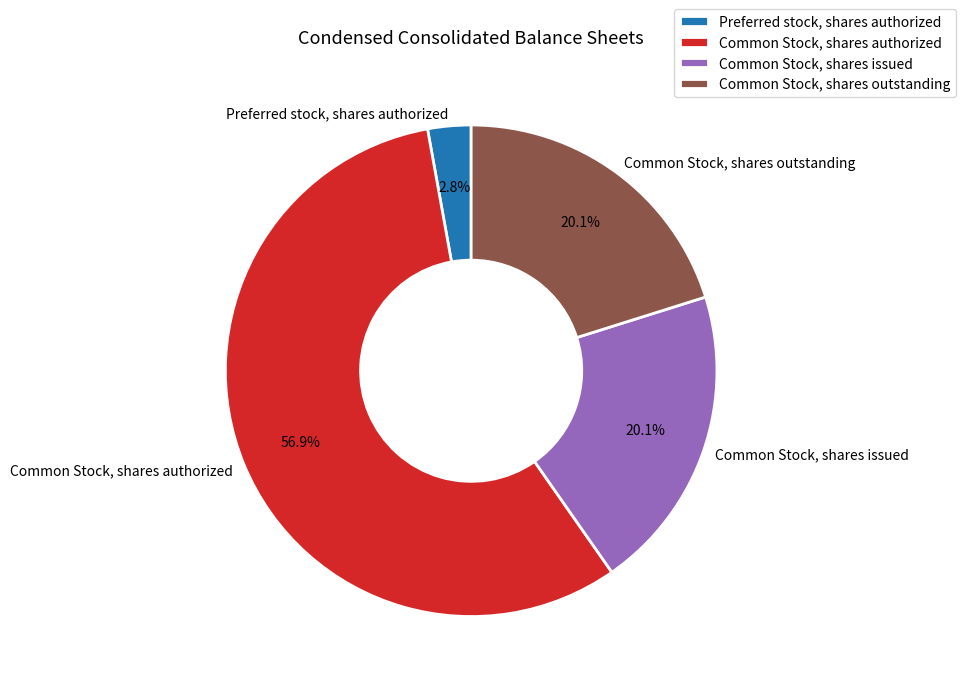

Count the number of slices in the pie.

4